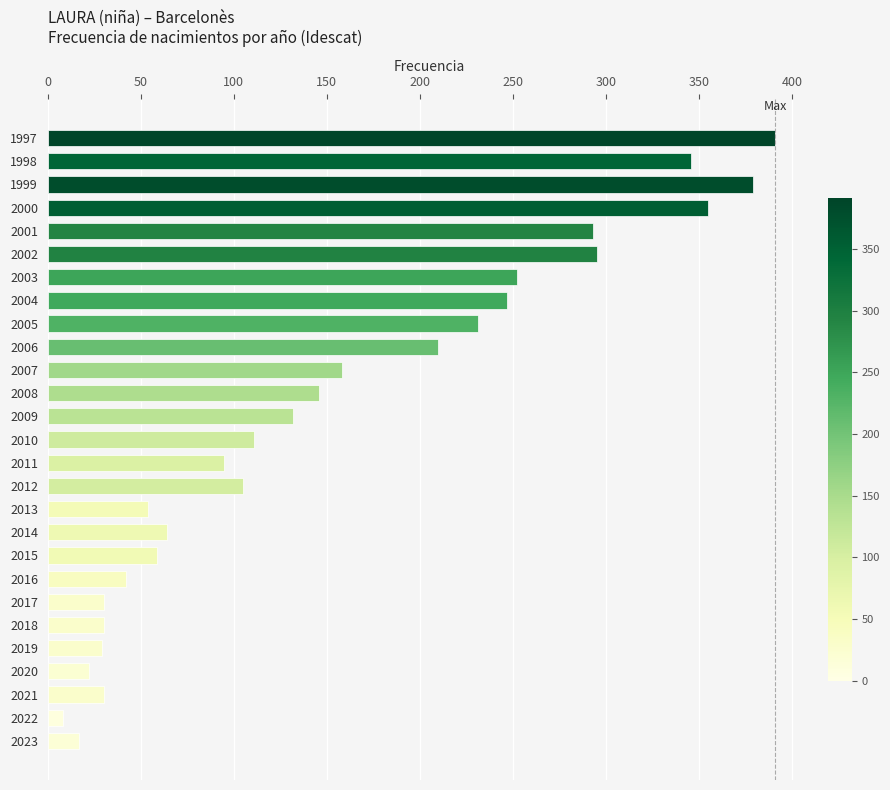

At which category does the chart reach its minimum across all series?

2022